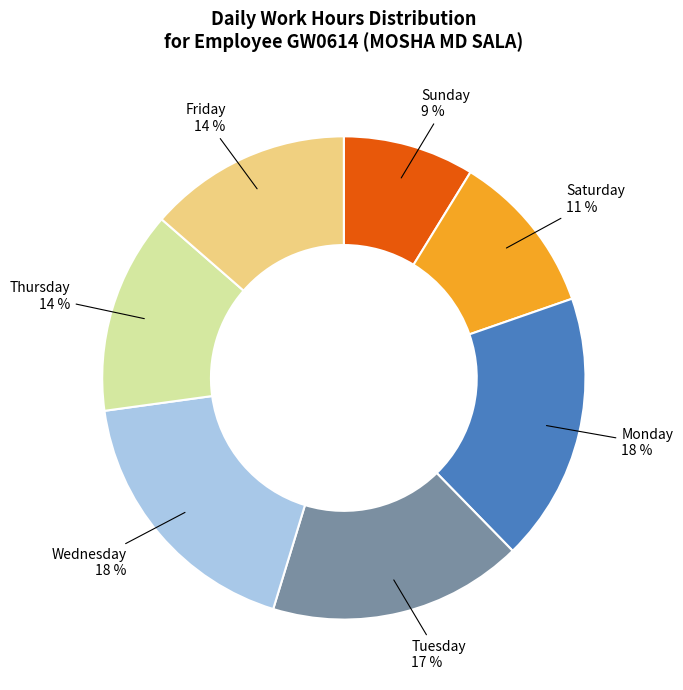

Which has a higher value, Thursday or Wednesday?

Wednesday